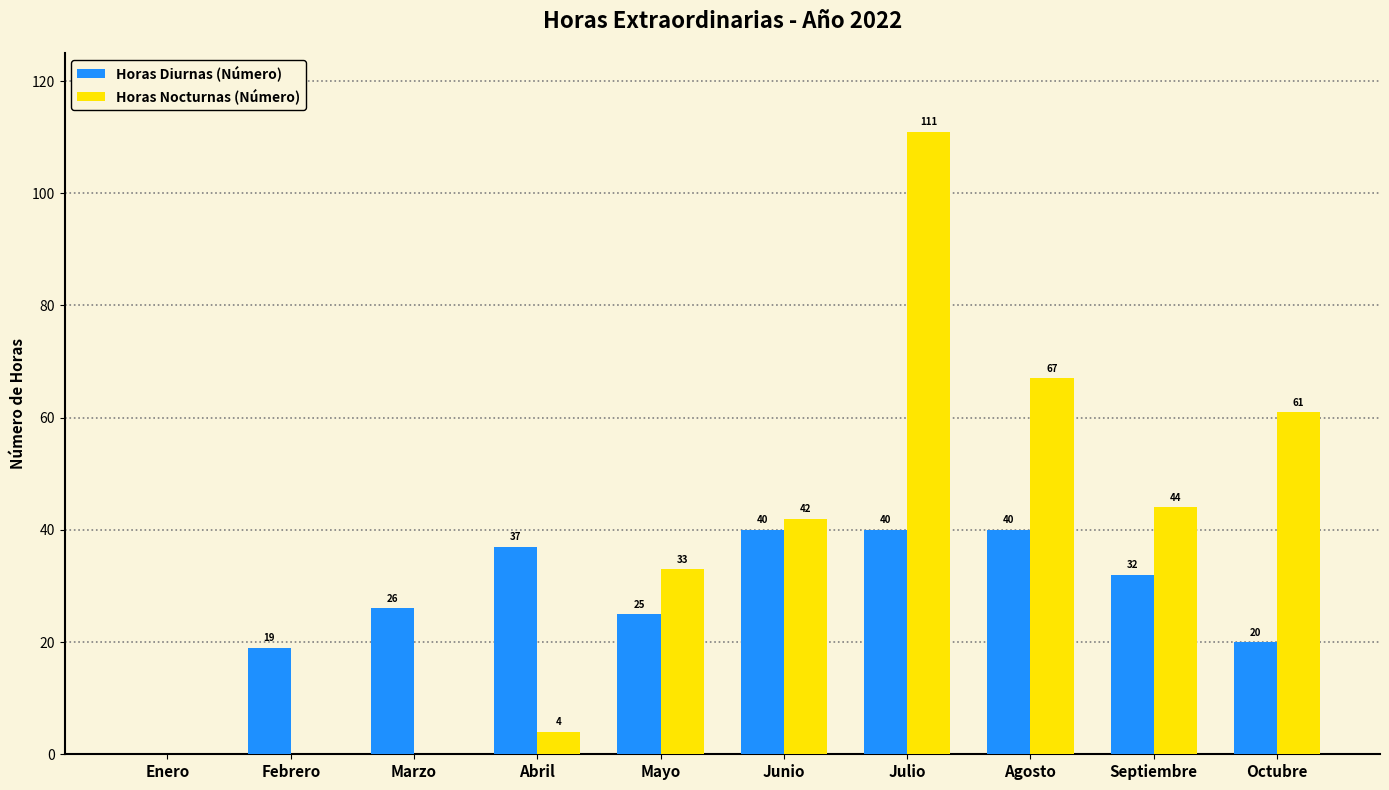

The Horas Nocturnas (Número) series shows 61 at Octubre. True or false?

True